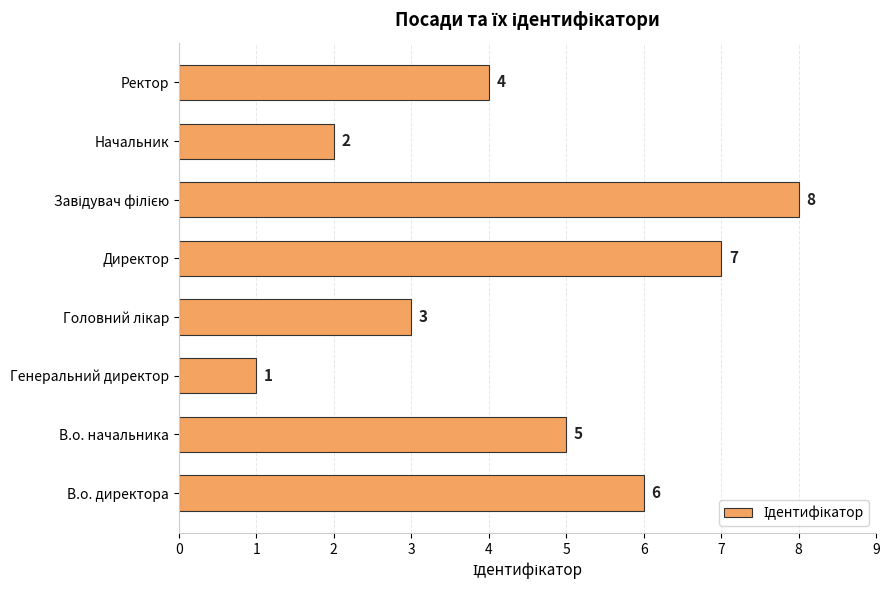

What is the change in value from В.о. директора to Начальник?

-4